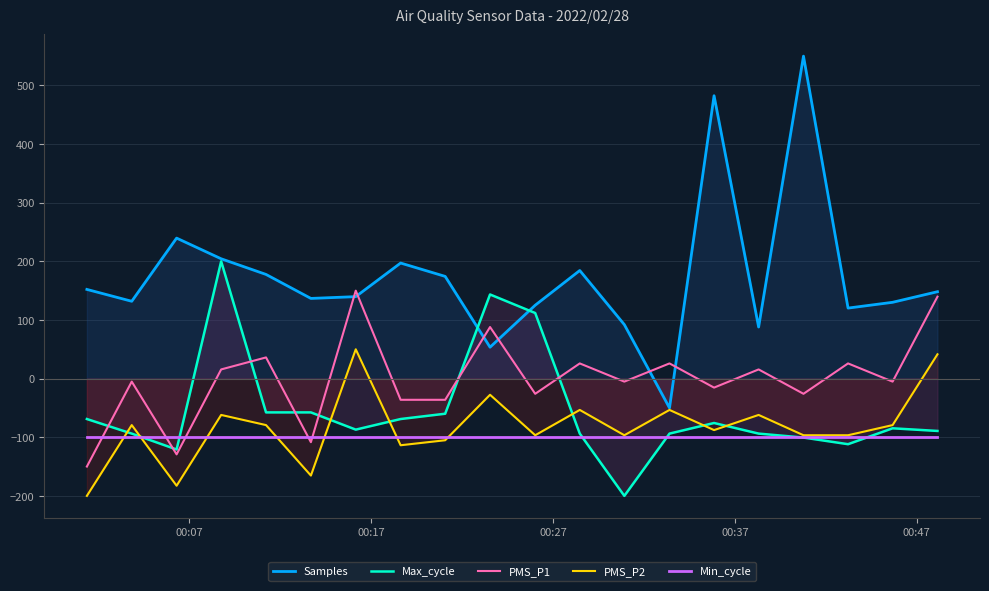

True or false: Max_cycle and PMS_P1 cross at least once.

True